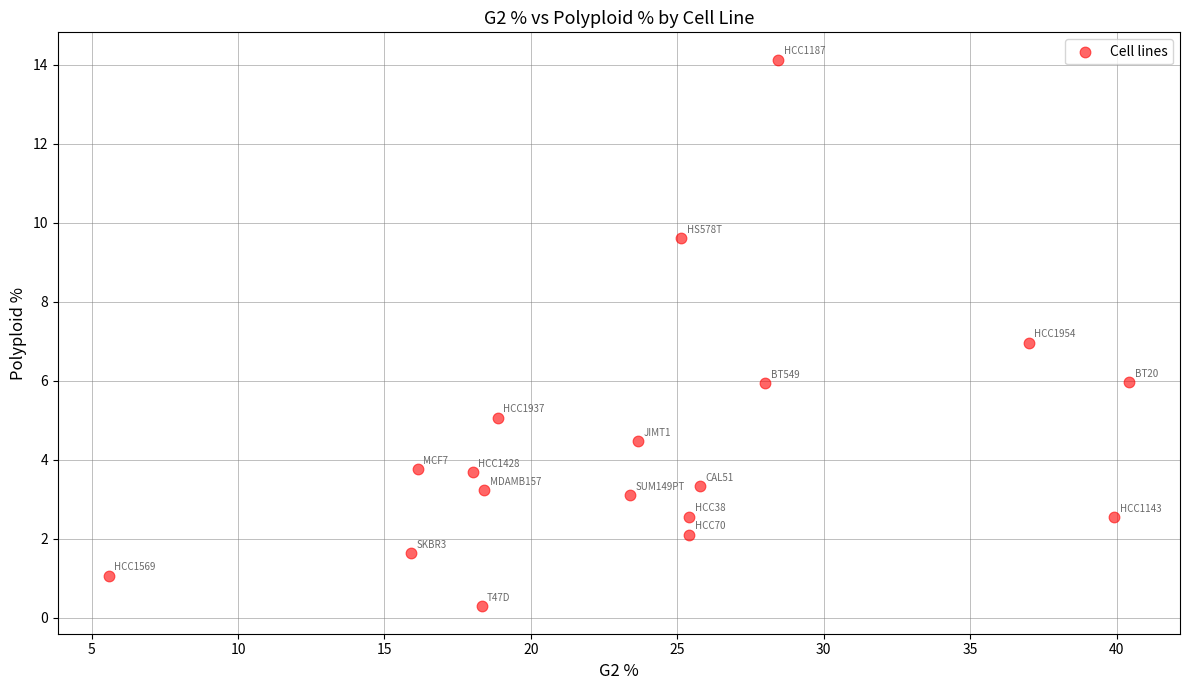

What is the range of X values (max minus min)?

34.8